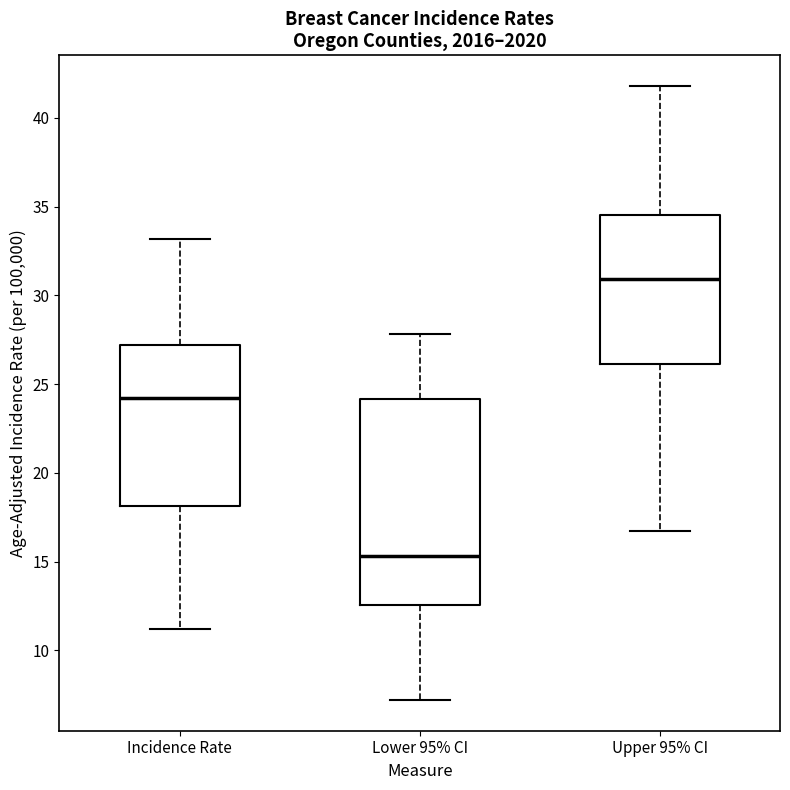

Reading left to right, transcribe this box plot: for each box, give where its median line is, the range the box spans, and where its two whiskers end, as read against the y-axis. The values are not printed on the chart, so give them approximately, as read against the axis.

Incidence Rate: median 24.0, box 18.0 to 27.0, whiskers 11.0 to 33.0
Lower 95% CI: median 15.5, box 12.5 to 24.0, whiskers 7.0 to 28.0
Upper 95% CI: median 31.0, box 26.0 to 34.5, whiskers 16.5 to 42.0